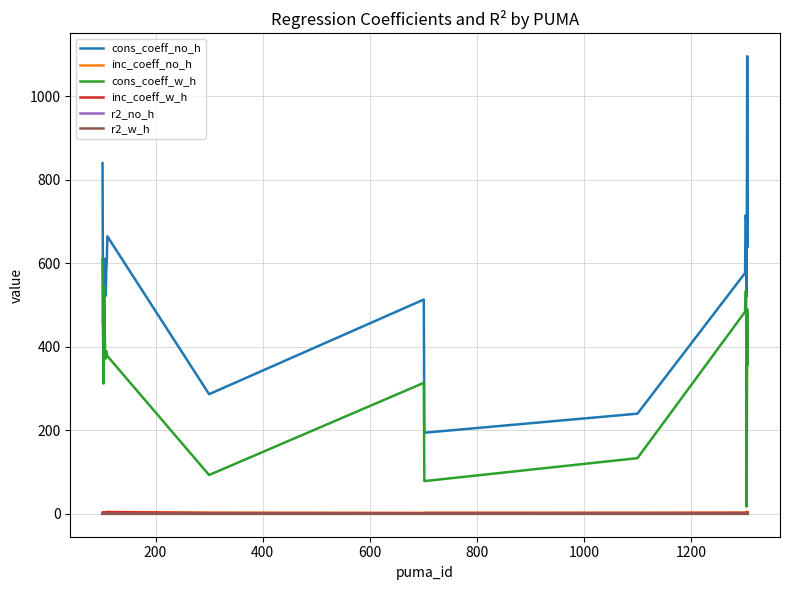

True or false: cons_coeff_no_h and inc_coeff_no_h cross at least once.

False